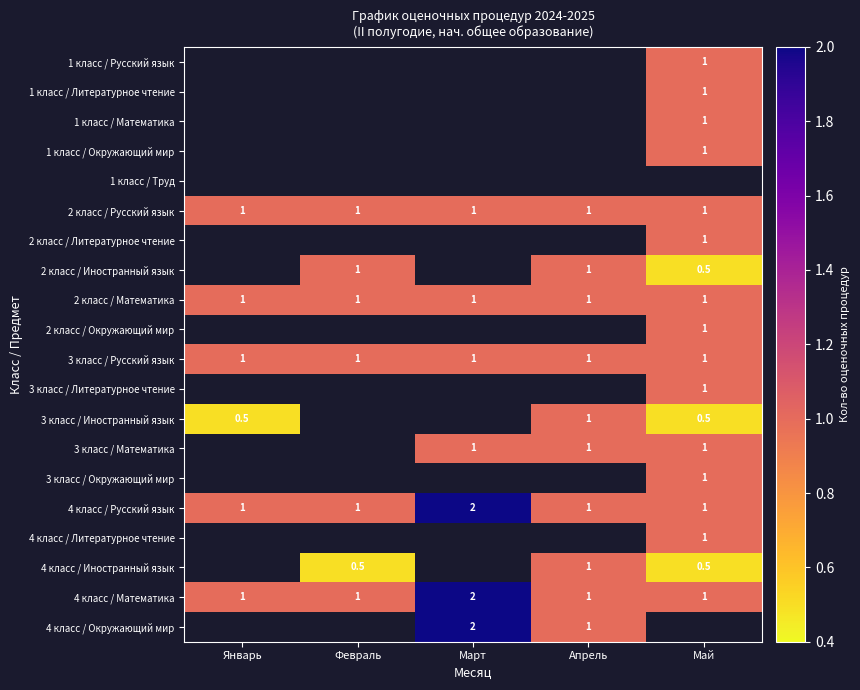

What value does the 3 класс / Русский язык series have at Февраль?

1.0